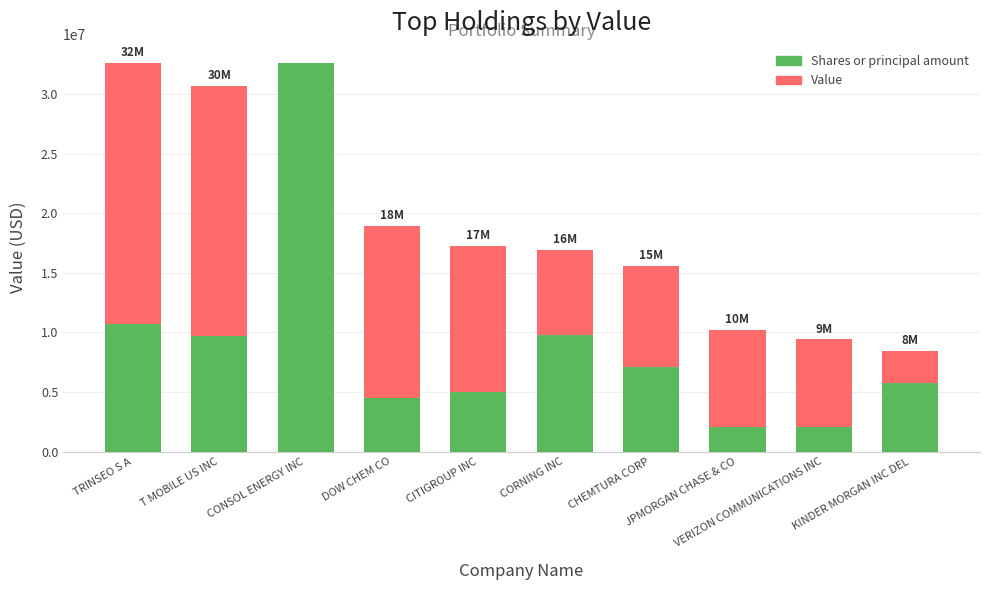

What is the difference between the maximum and minimum values in the Shares or principal amount series?

30534947.1